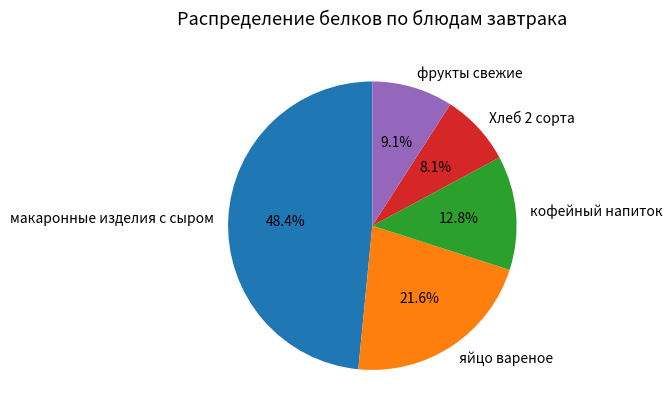

Does Хлеб 2 сорта account for over 50% of the chart?

No